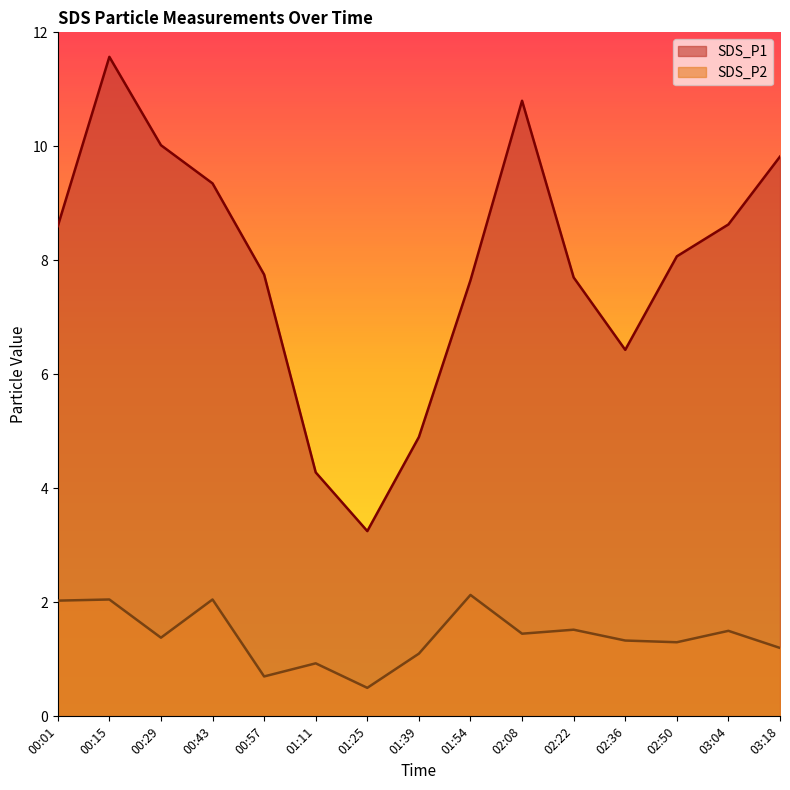

Where is SDS_P2 nearest to the value 1?

01:11